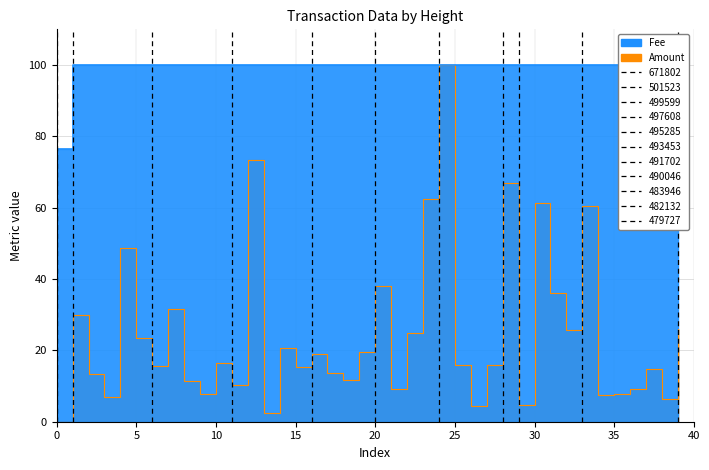

What is the difference between the Amount values at 22 and 21?

15.5